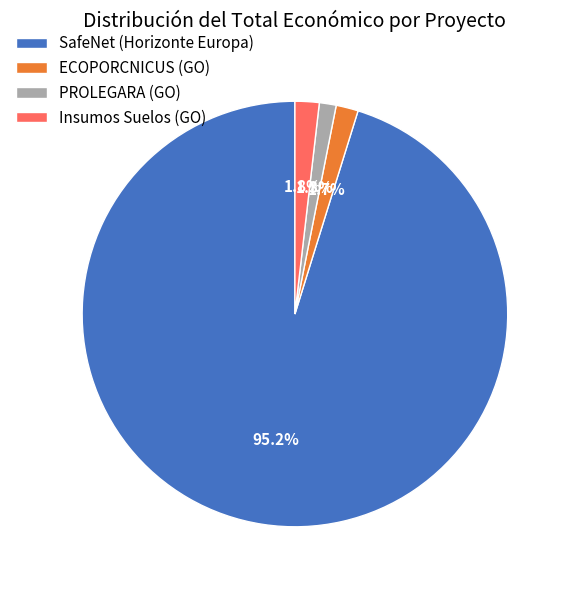

Is there a majority slice in this chart?

Yes